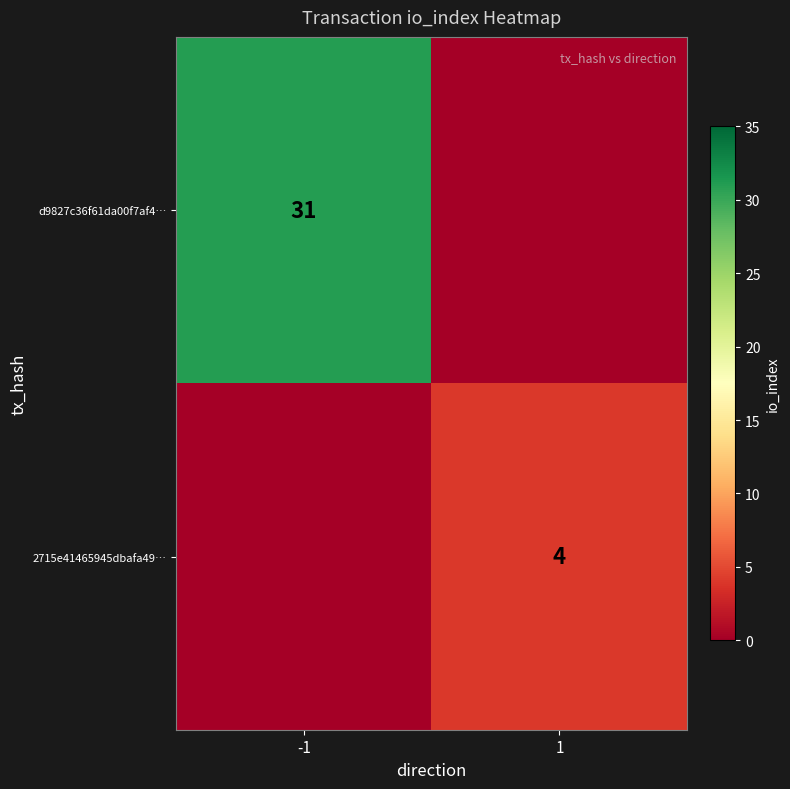

Is the value of 2715e41465945dbafa49… at 1 greater than the value of d9827c36f61da00f7af4… at -1?

No